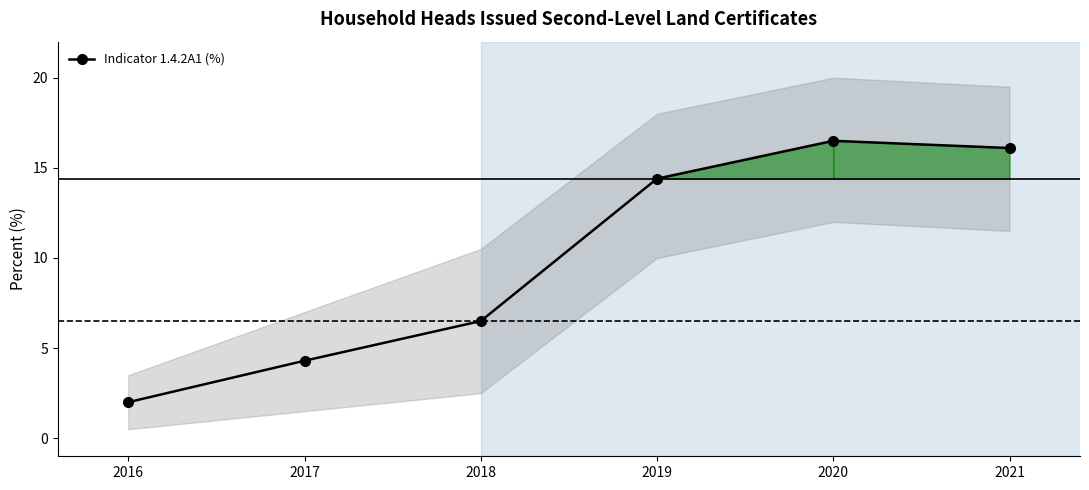

How many values are below 14?

3